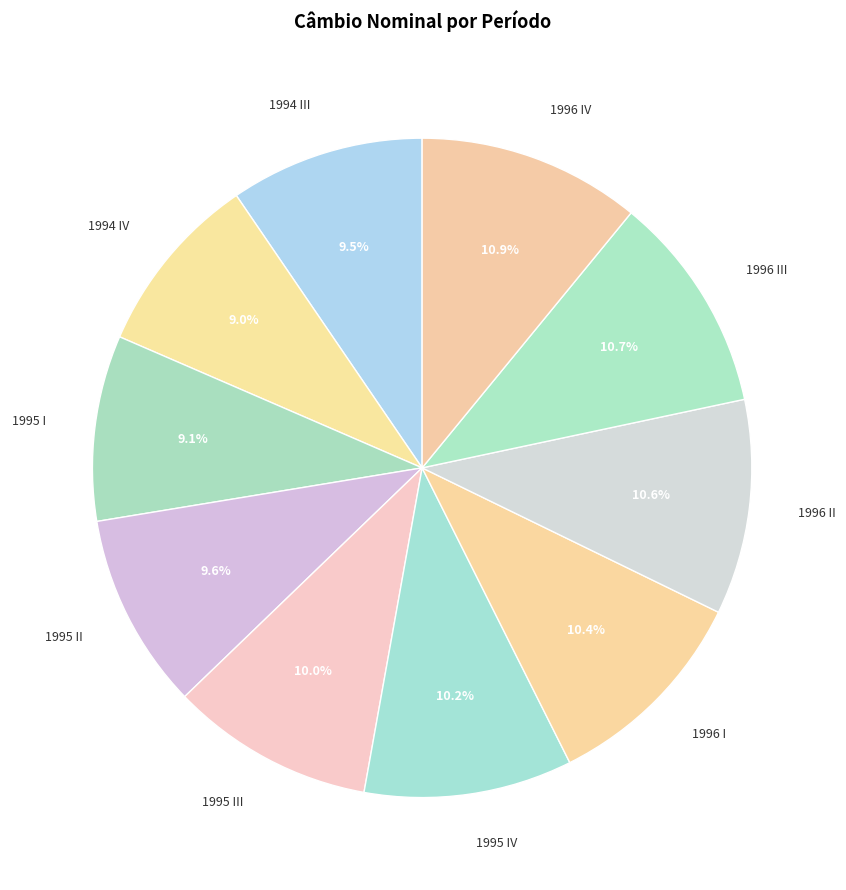

Does any single category account for the majority?

No